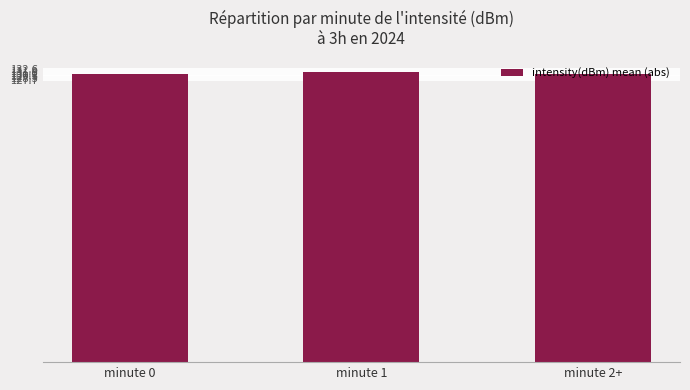

Is it true that the value at minute 0 is 89.3?

False